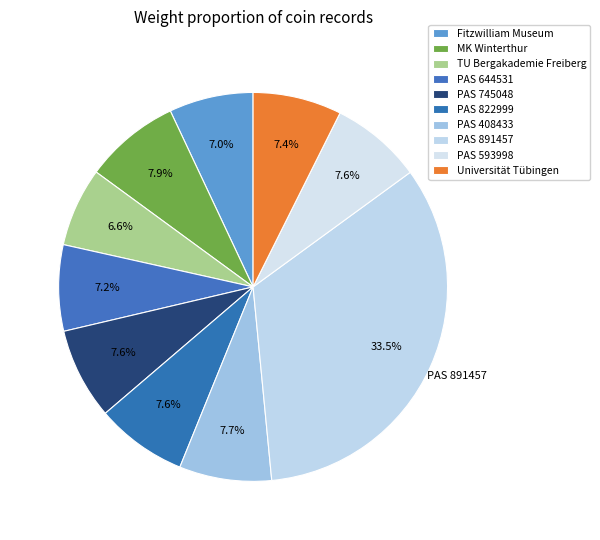

What is the total percentage of TU Bergakademie Freiberg and PAS 593998?

14.2%